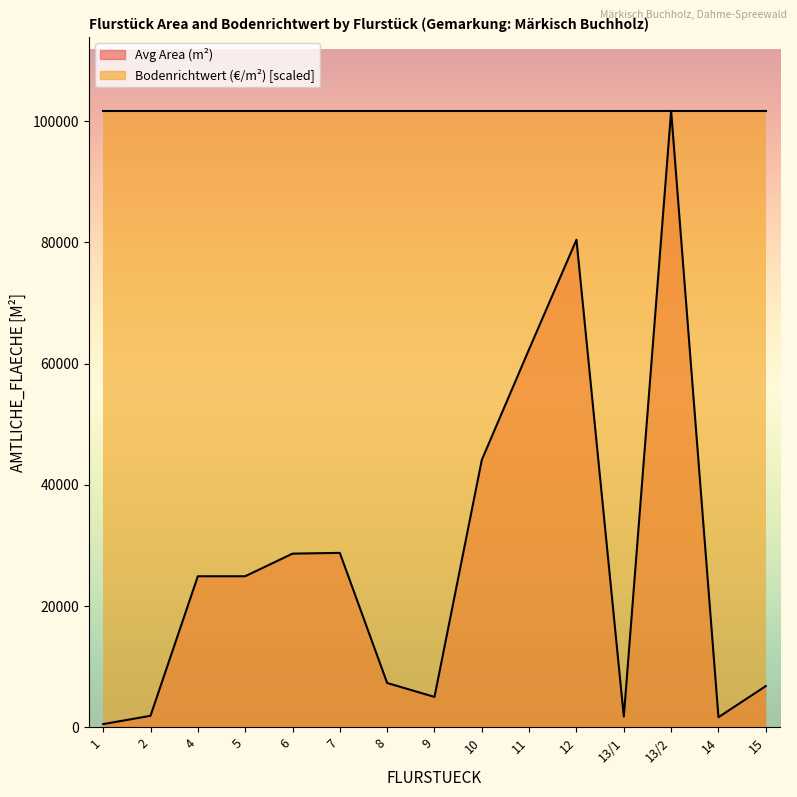

What is the change in value from 8 to 11?

+55098